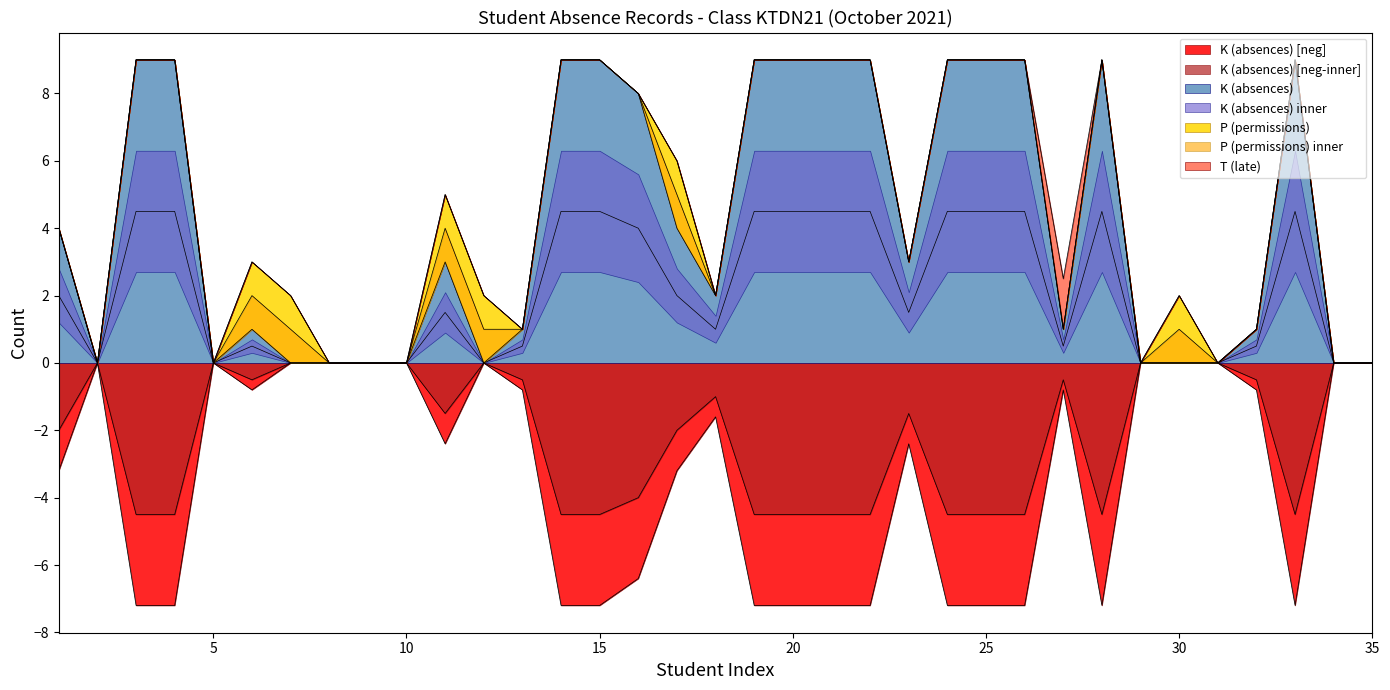

What is the greatest value displayed?

9